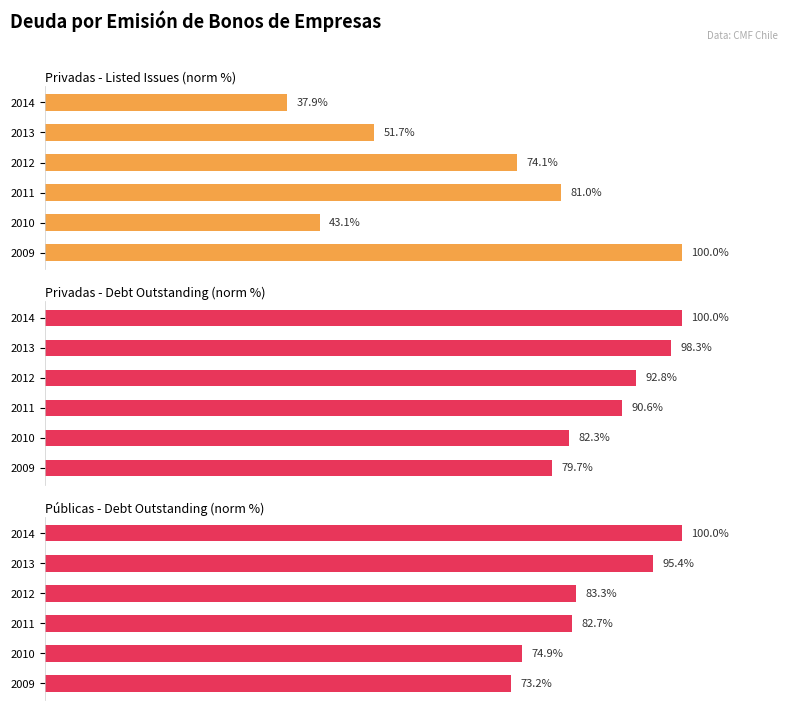

Is it true that Privadas - Debt Outstanding (norm %) equals 64.0 at 2013?

False